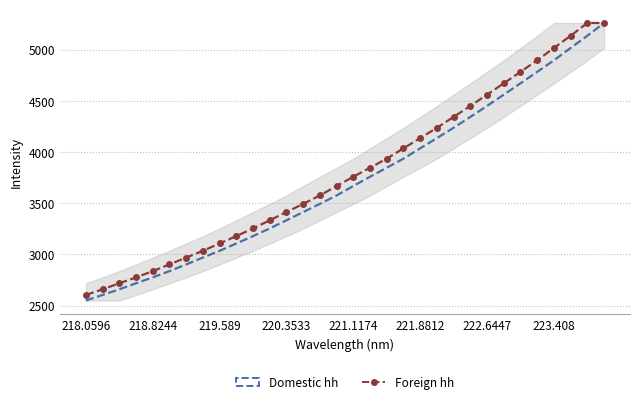

What is the highest value of the Foreign hh series?

5259.9